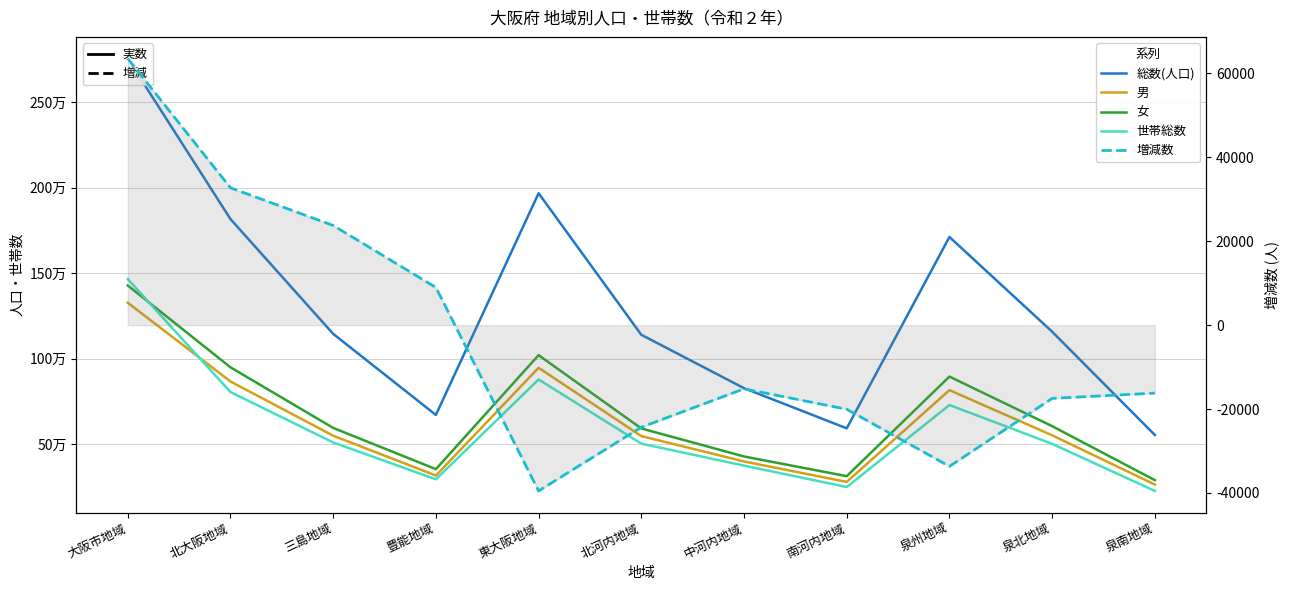

What is the sum of all 女 values?

7472043